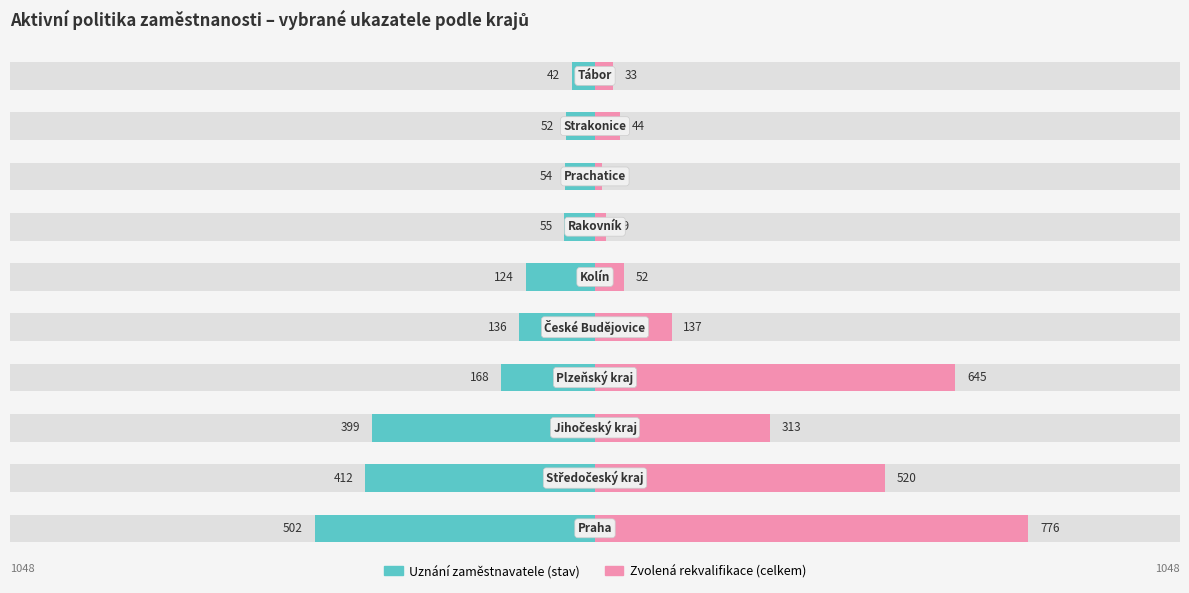

How many groups of bars are there?

10